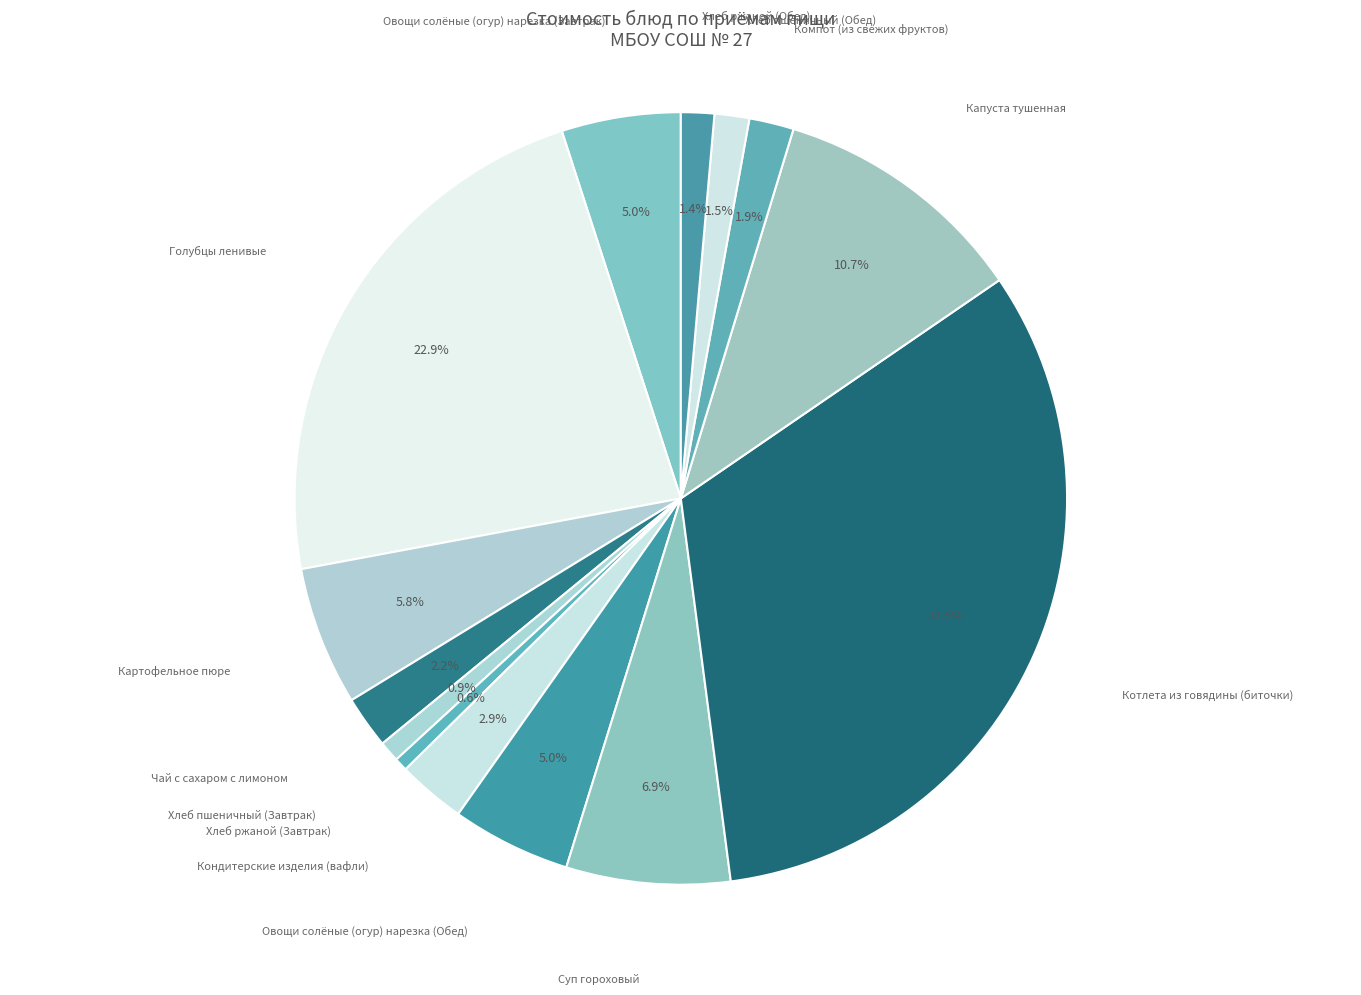

To the nearest percent, what is the combined percentage of Чай с сахаром с лимоном and Хлеб ржаной (Обед)?

4%